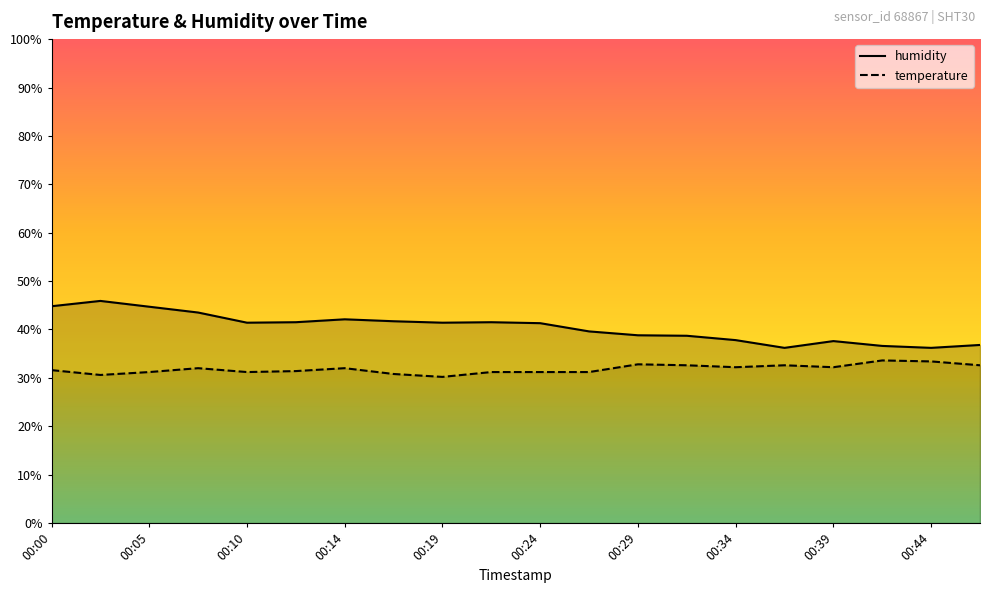

What is the sum of the humidity values at 00:17 and 00:07?

85.2